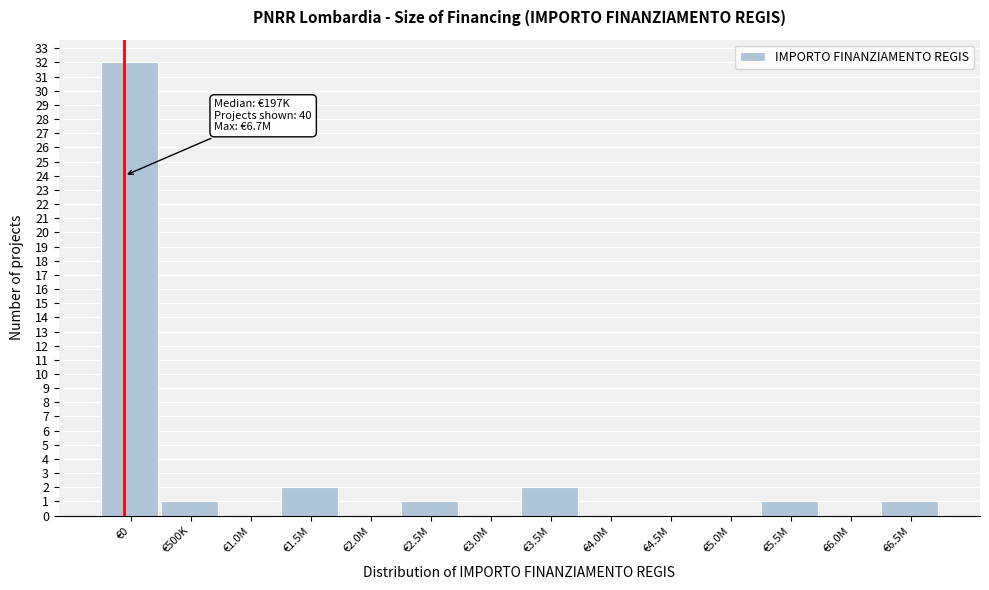

Reading right to left, list all the values displayed in this chart.

€6.5M=1	€6.0M=0	€5.5M=1	€5.0M=0	€4.5M=0	€4.0M=0	€3.5M=2	€3.0M=0	€2.5M=1	€2.0M=0	€1.5M=2	€1.0M=0	€500K=1	€0=32